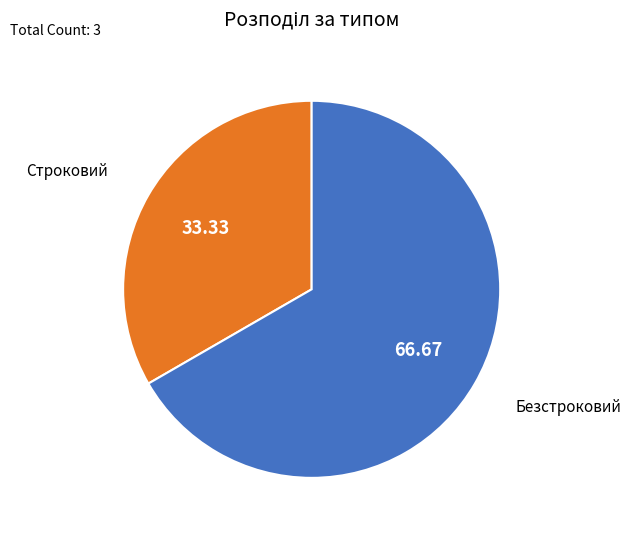

Which has a higher value, Строковий or Безстроковий?

Безстроковий